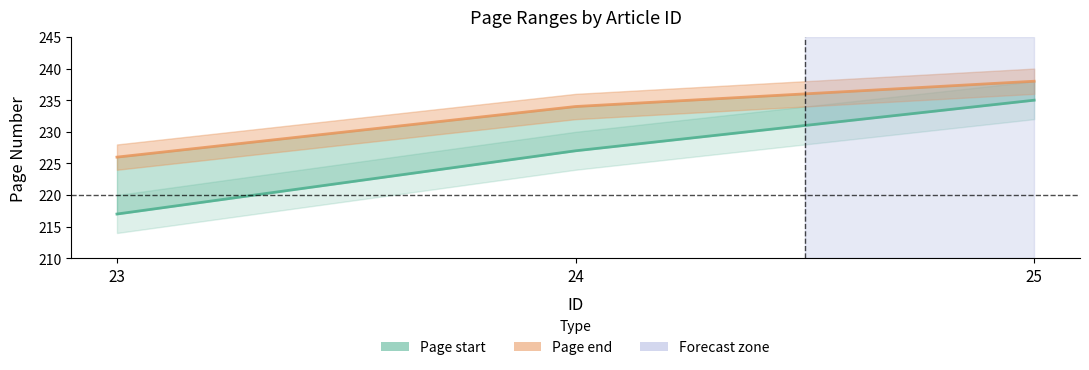

How many lines are shown in the chart?

2